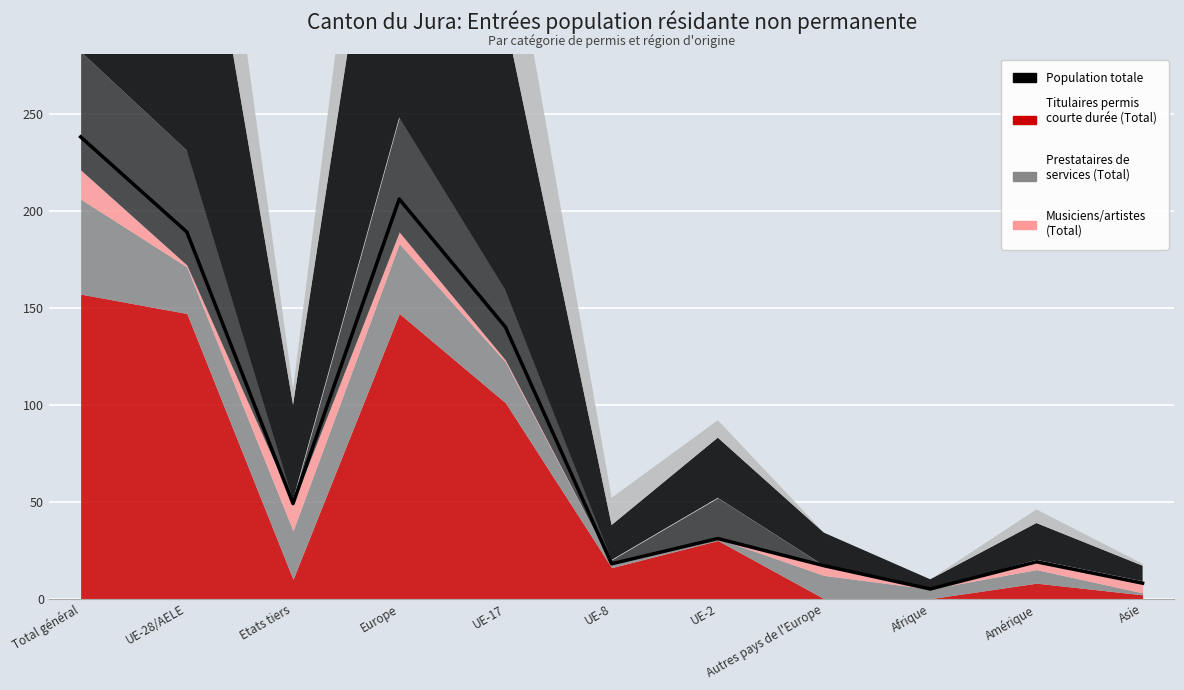

Reading right to left, what are all the values shown in this chart?

Asie=8	Amérique=19	Afrique=5	Autres pays de l'Europe=17	UE-2=31	UE-8=18	UE-17=140	Europe=206	Etats tiers=49	UE-28/AELE=189	Total général=238